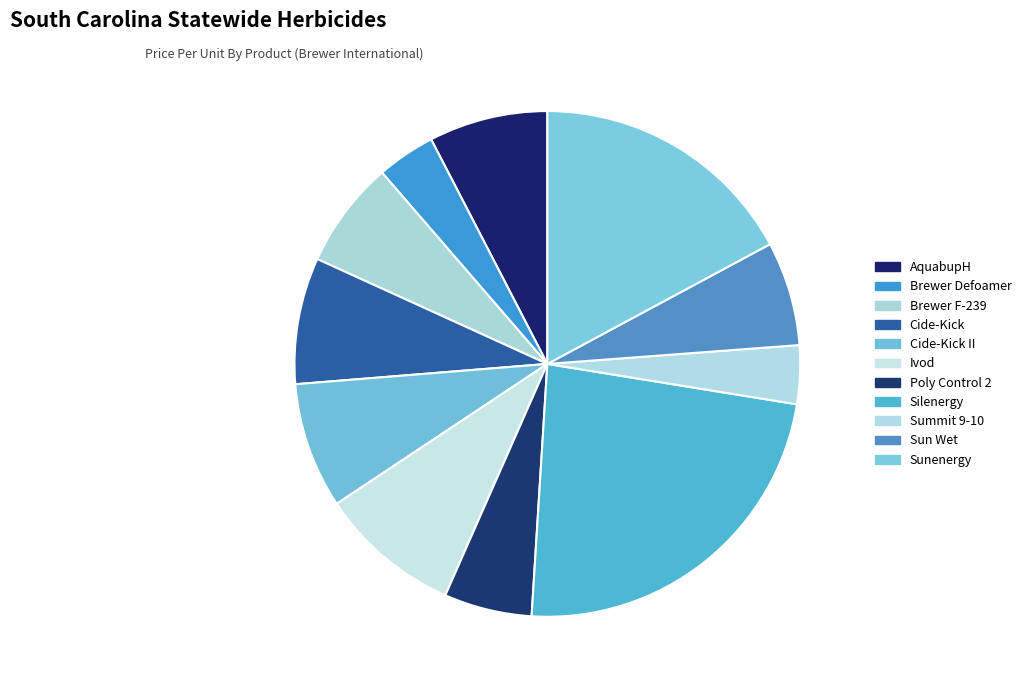

The Silenergy slice represents 29% of the pie. True or false?

False